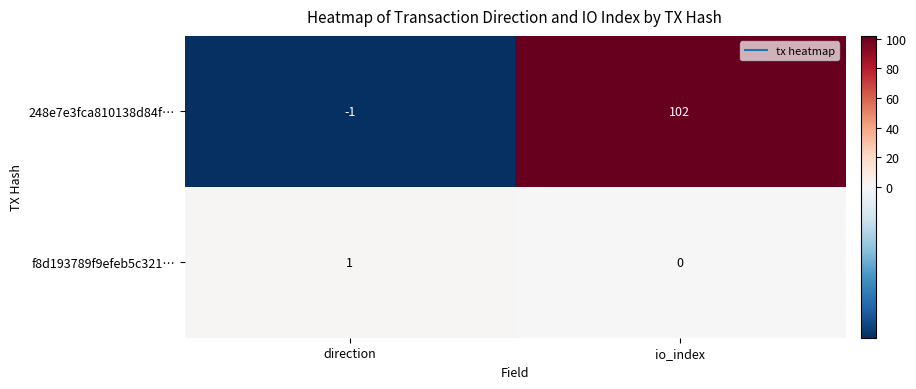

Which series has the largest range (max minus min)?

248e7e3fca810138d84f…